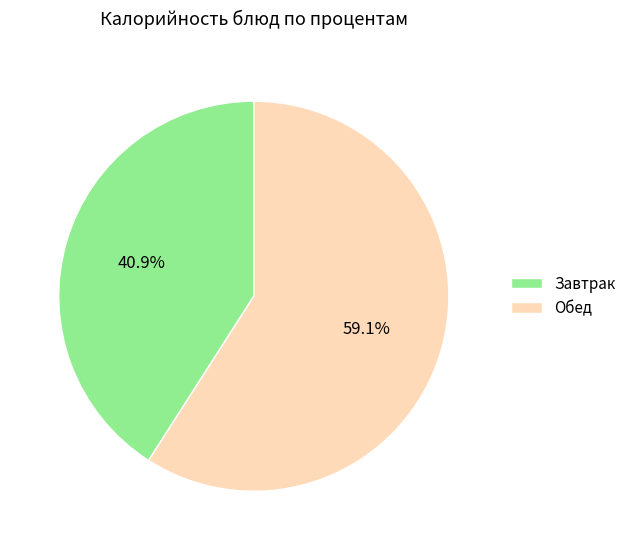

Rank the categories by value from lowest to highest.

Завтрак, Обед